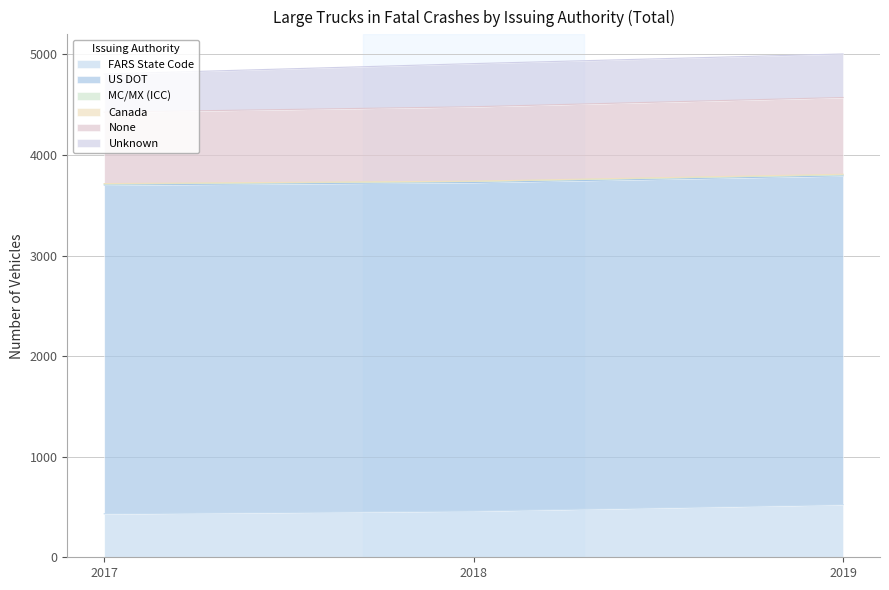

What is the value of the Unknown point at the 3rd from the left?

433